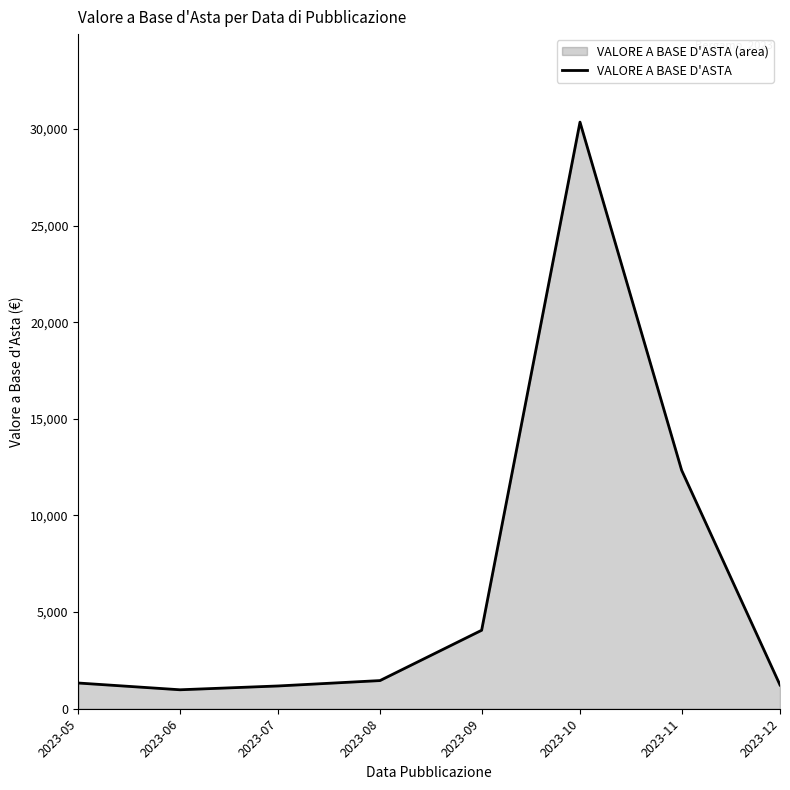

What is the difference between the maximum and second lowest values?

29174.5